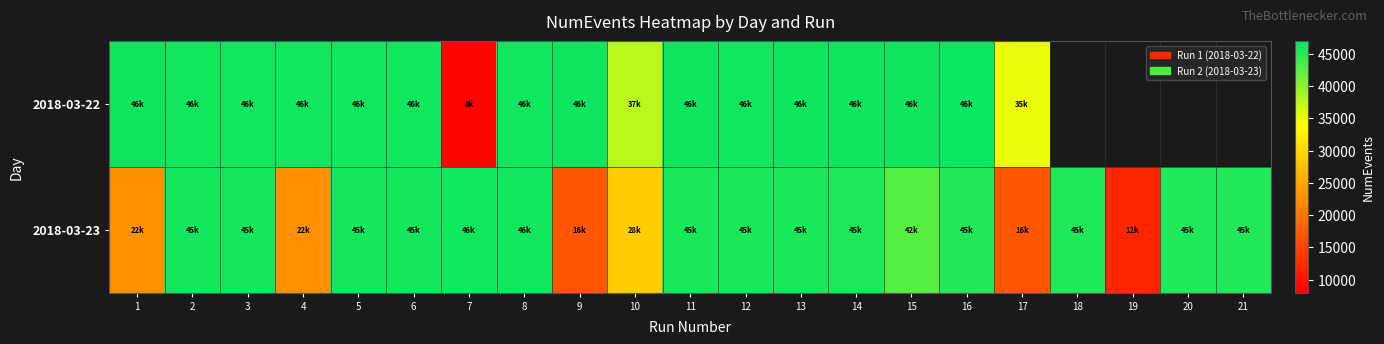

What is the difference between the highest and lowest values at 13?

603.0